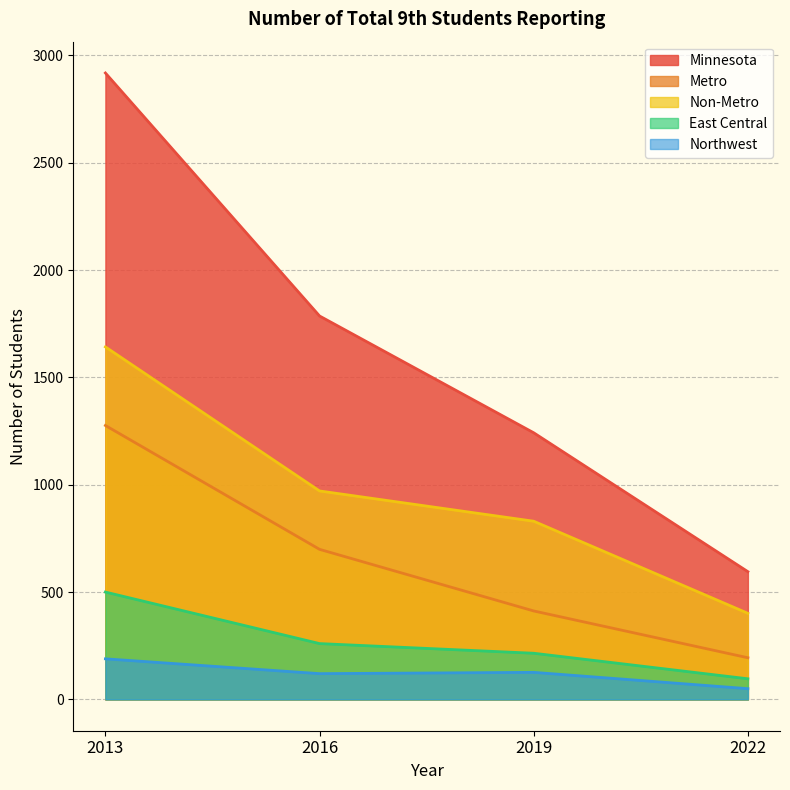

What is the average value of the Minnesota series?

1635